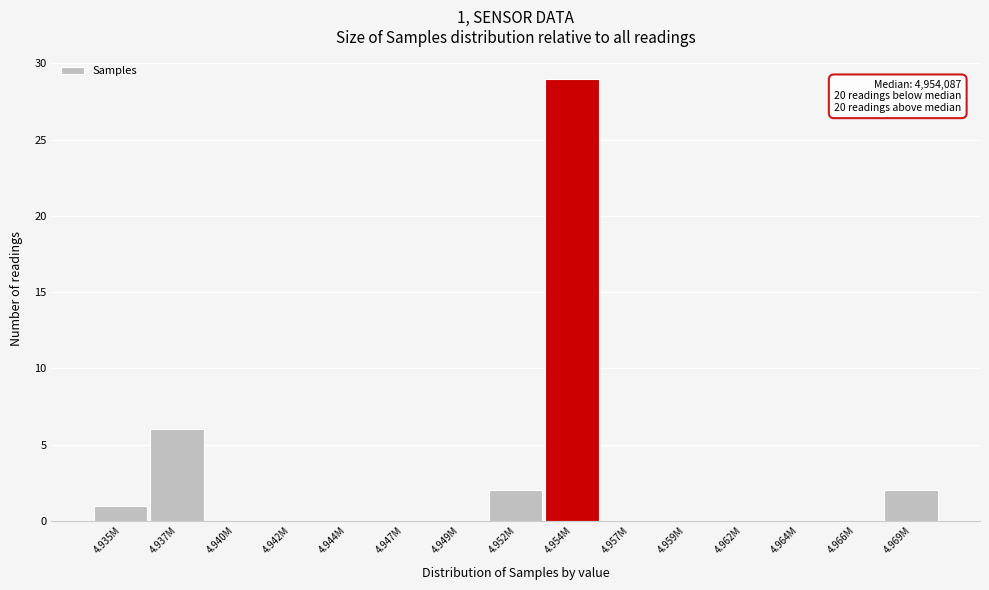

Reading left to right, transcribe all the data shown in this chart.

4.935M=1	4.937M=6	4.940M=0	4.942M=0	4.944M=0	4.947M=0	4.949M=0	4.952M=2	4.954M=29	4.957M=0	4.959M=0	4.962M=0	4.964M=0	4.966M=0	4.969M=2